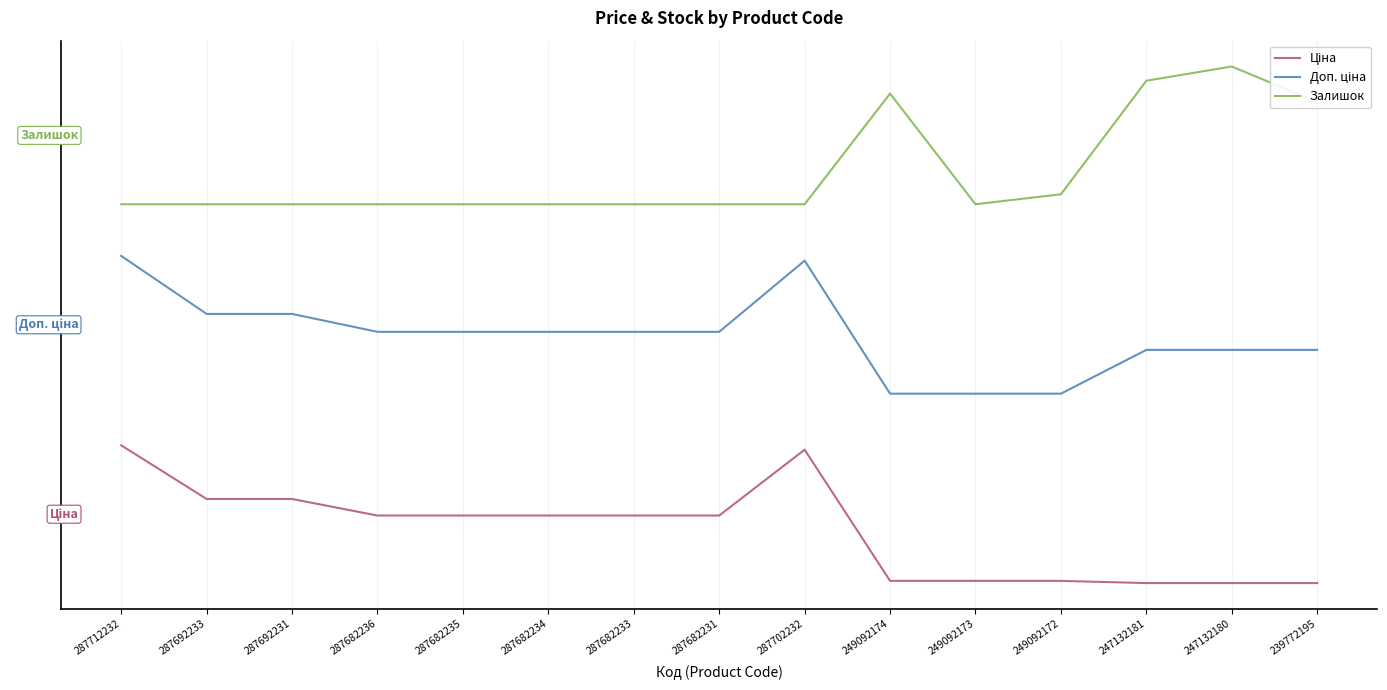

Does the chart display data point markers on the line(s)?

No